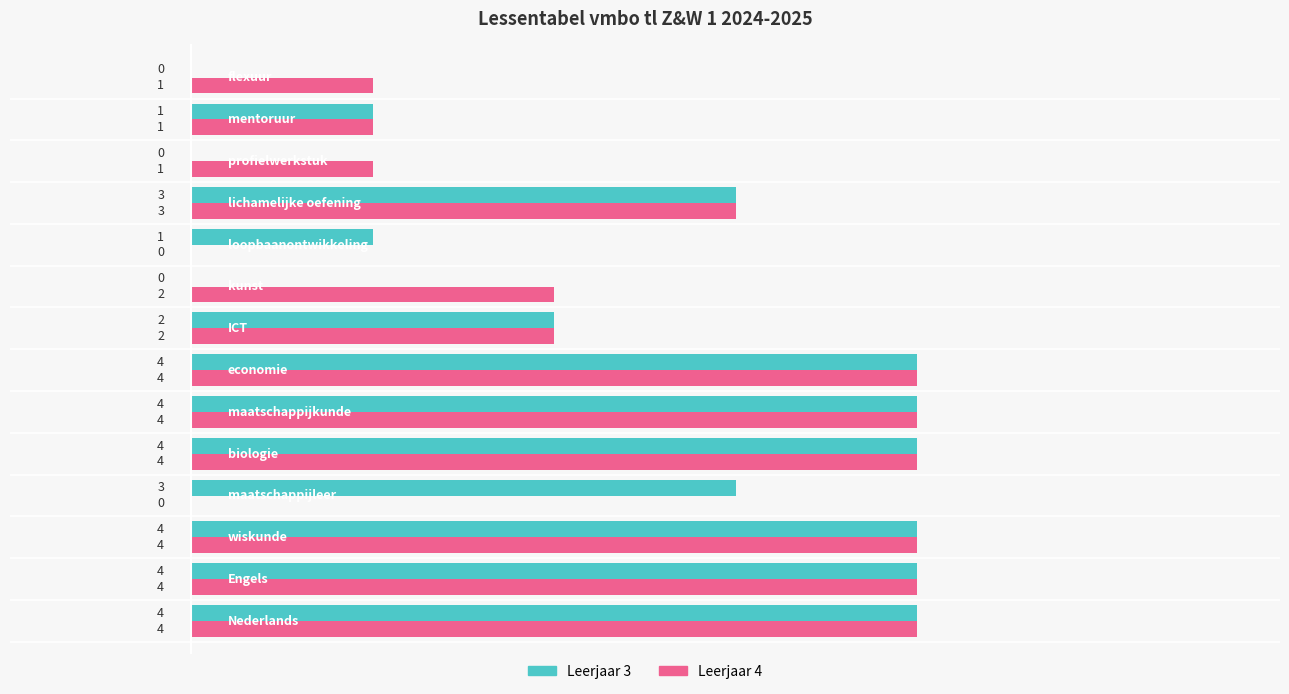

What is the greatest value displayed?

4